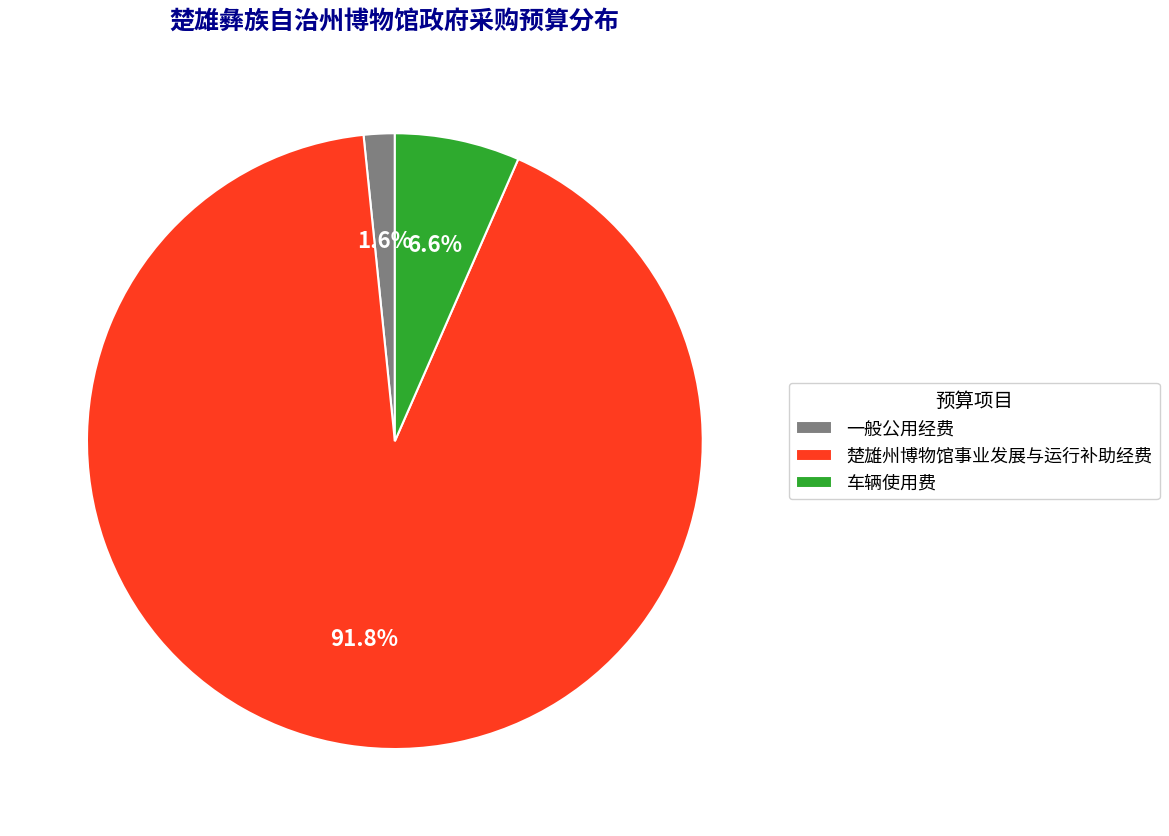

To the nearest percent, what percentage of the pie is 一般公用经费?

2%